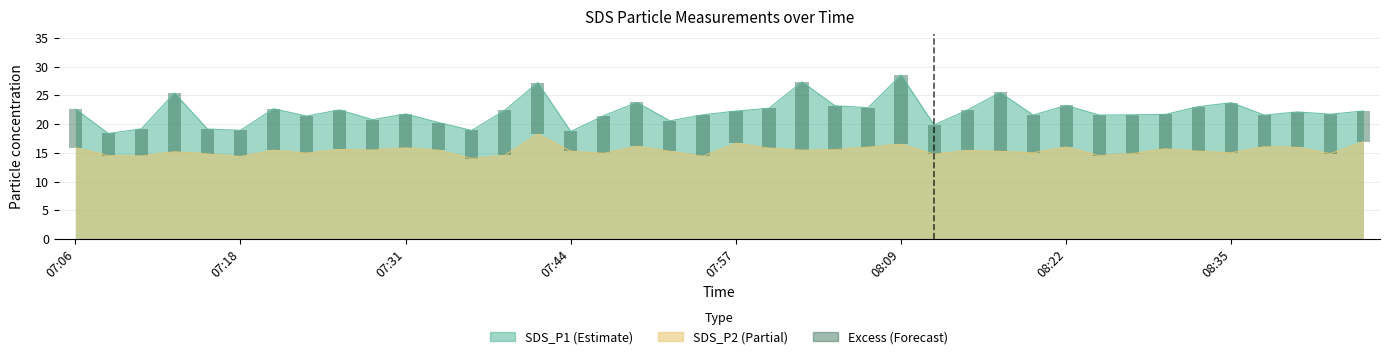

Count the number of categories in the chart.

40